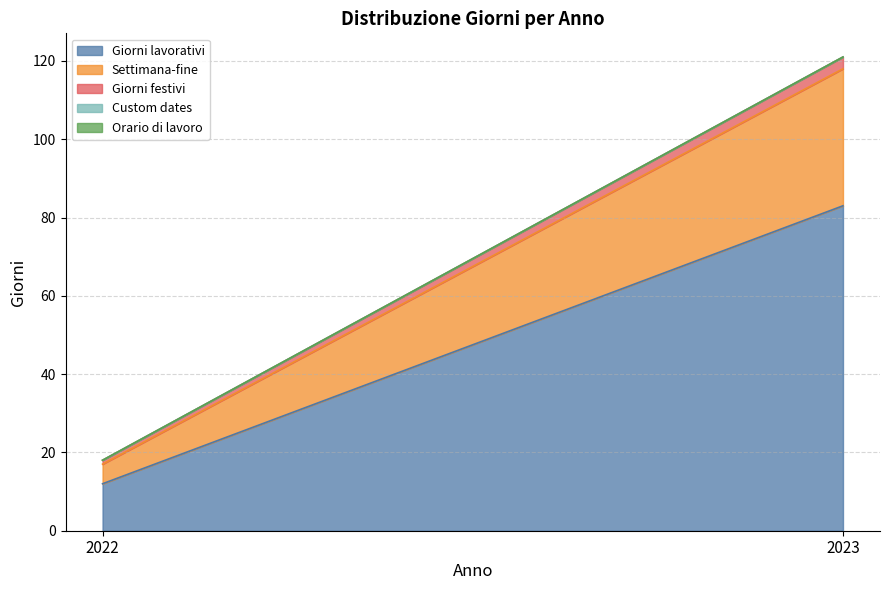

Read the Settimana-fine value at 2022.

5